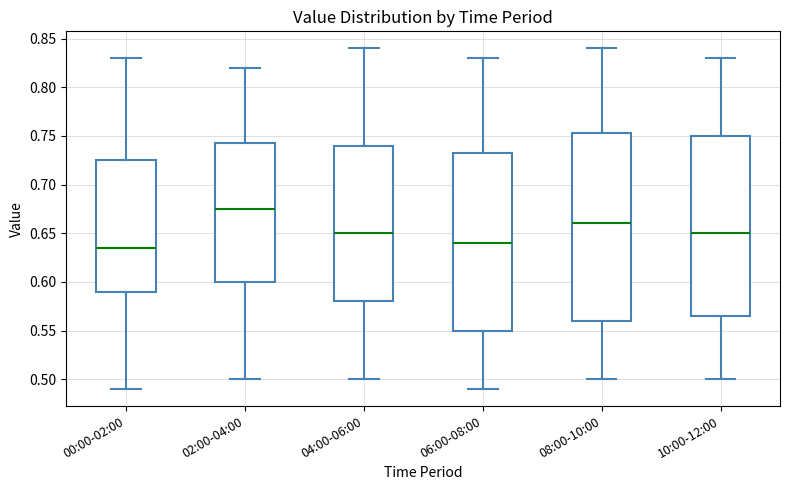

Reading left to right, read every box against the y-axis: the position of its median line, the range the box covers, and the ends of its whiskers. The values are not printed on the chart, so give them approximately, as read against the axis.

00:00-02:00: median 0.635, box 0.590 to 0.725, whiskers 0.490 to 0.830
02:00-04:00: median 0.675, box 0.600 to 0.745, whiskers 0.500 to 0.820
04:00-06:00: median 0.650, box 0.580 to 0.740, whiskers 0.500 to 0.840
06:00-08:00: median 0.640, box 0.550 to 0.735, whiskers 0.490 to 0.830
08:00-10:00: median 0.660, box 0.560 to 0.755, whiskers 0.500 to 0.840
10:00-12:00: median 0.650, box 0.565 to 0.750, whiskers 0.500 to 0.830